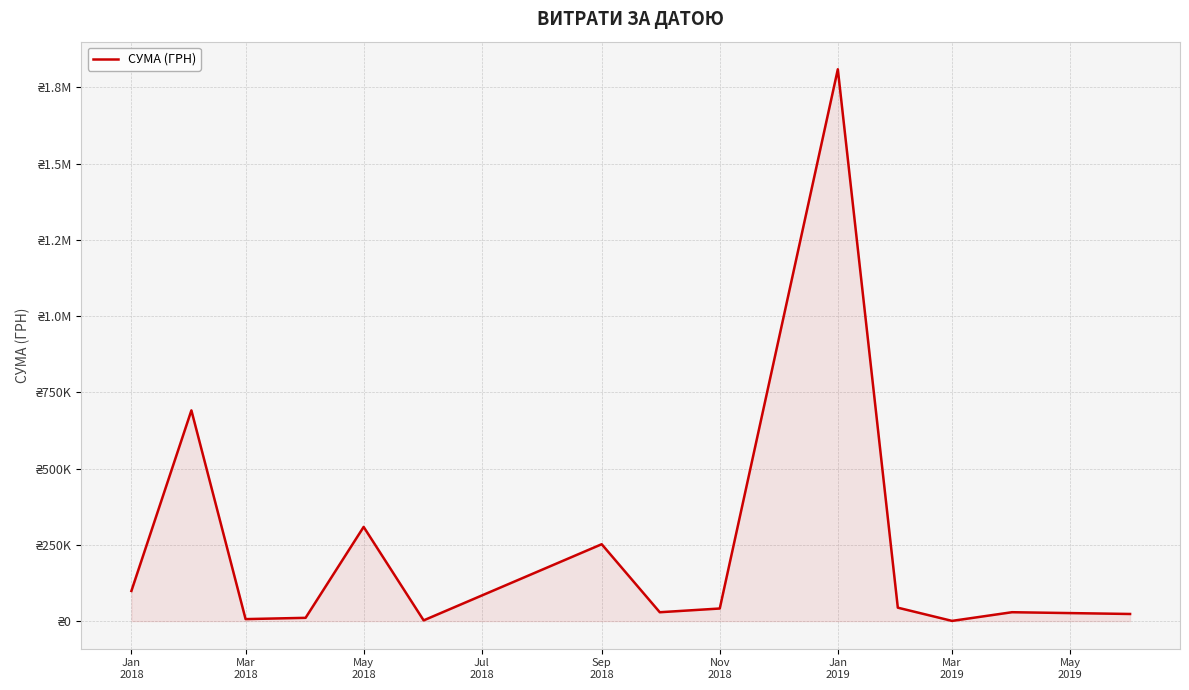

Is this an area chart (filled region under the line)?

Yes